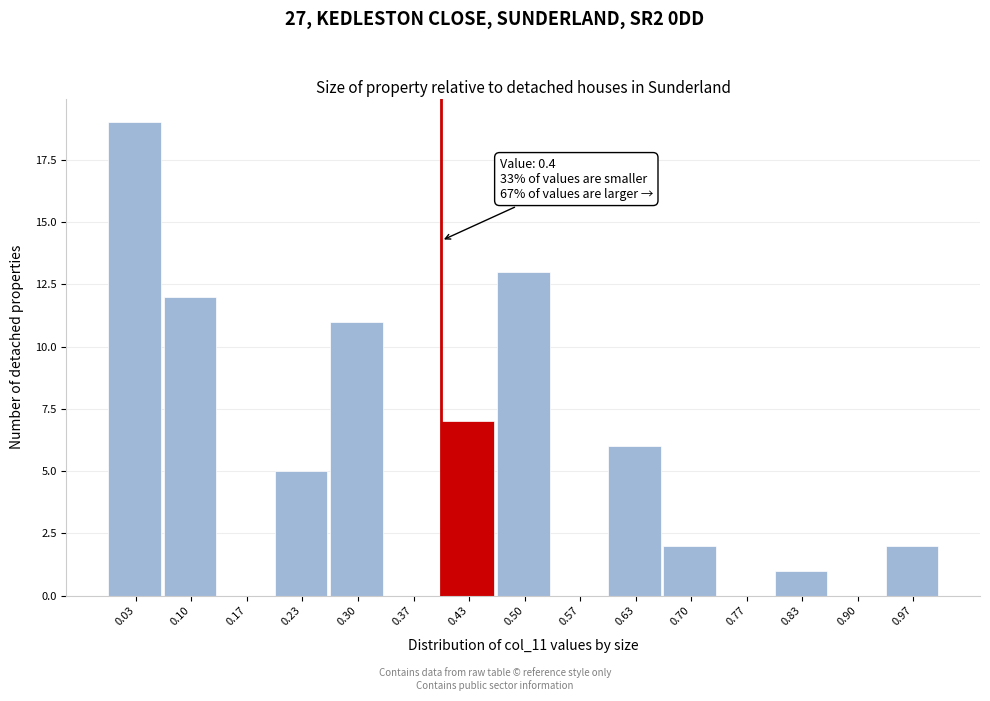

Over which range of the x-axis is the bar tallest?

0.00 to 0.07